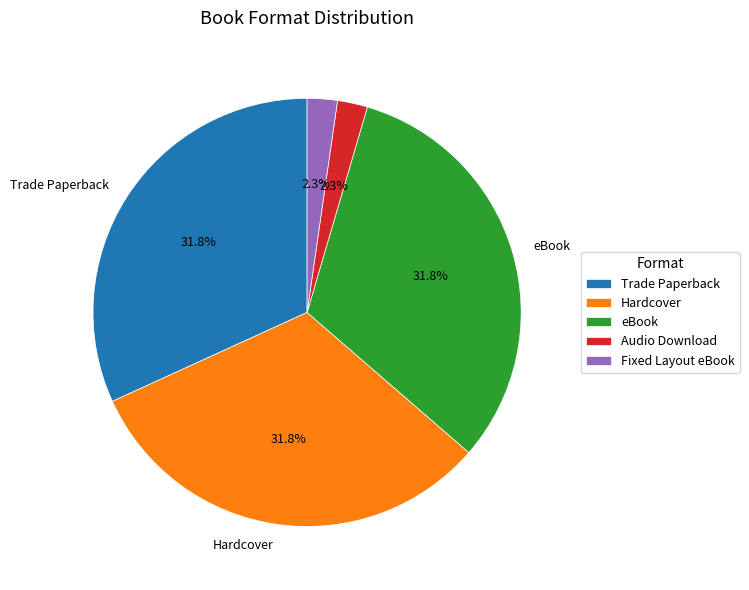

Is there a majority slice in this chart?

No